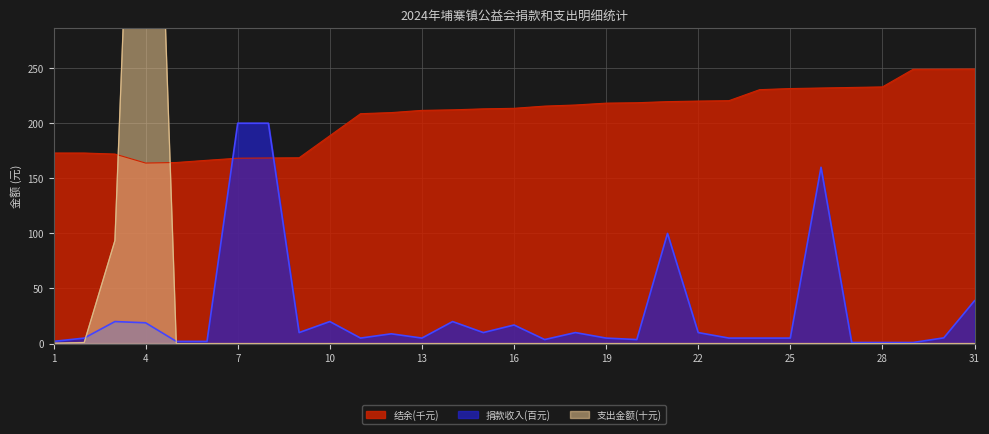

Which label corresponds to the largest value in the chart?

4